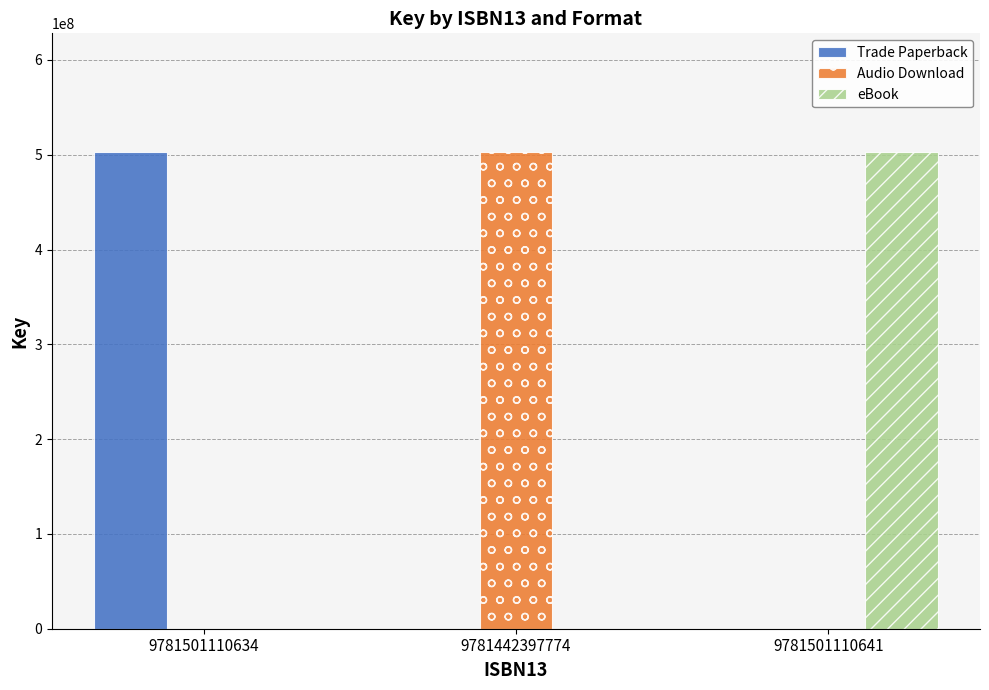

What is the sum of all Audio Download values?

502447553